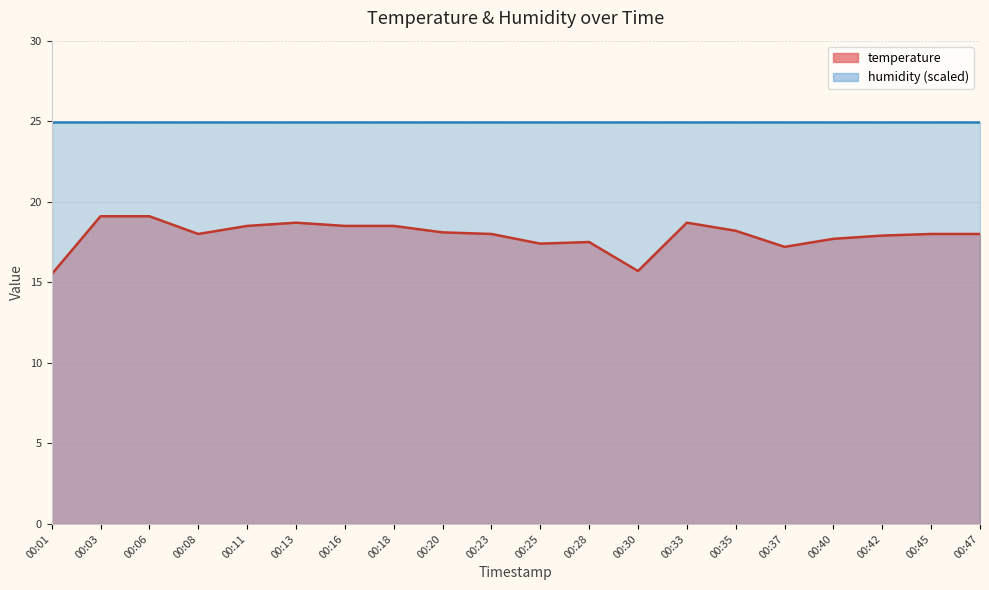

How many points are lower than both their immediate neighbors (excluding endpoints)?

4